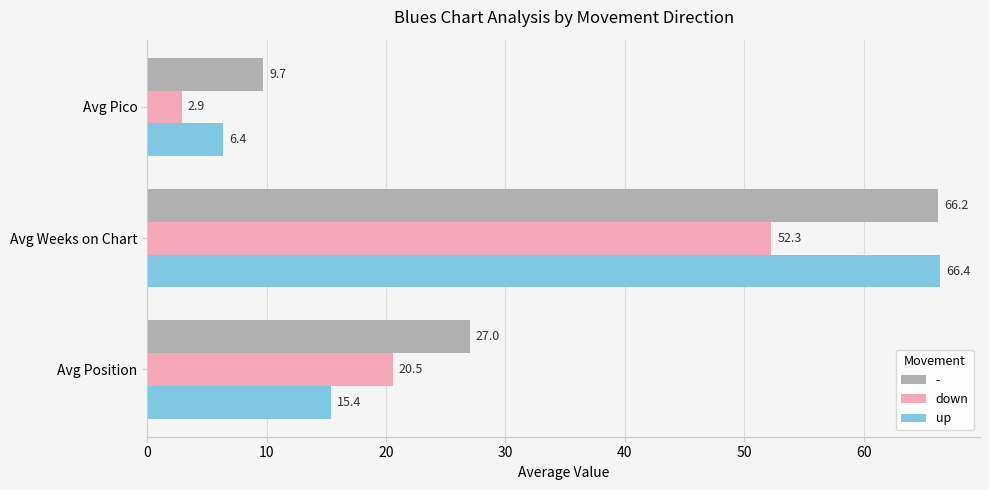

Which series has the largest total across all categories?

-